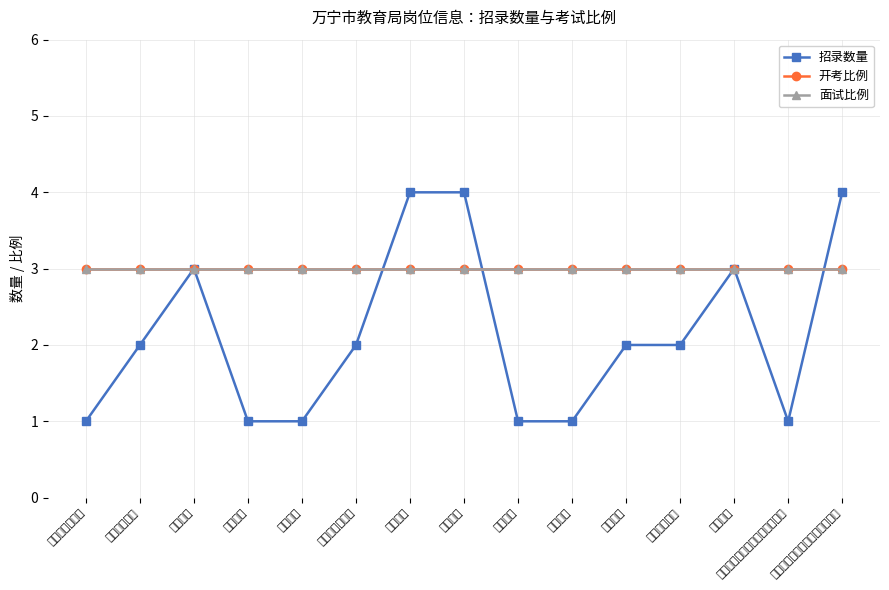

Does the chart have visible grid lines?

Yes